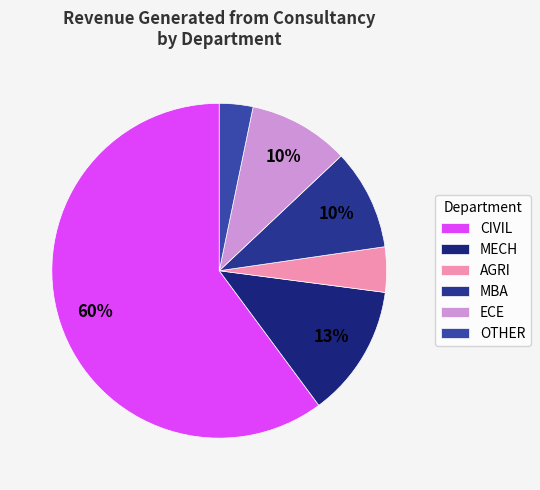

To the nearest percent, what is the average slice percentage?

17%